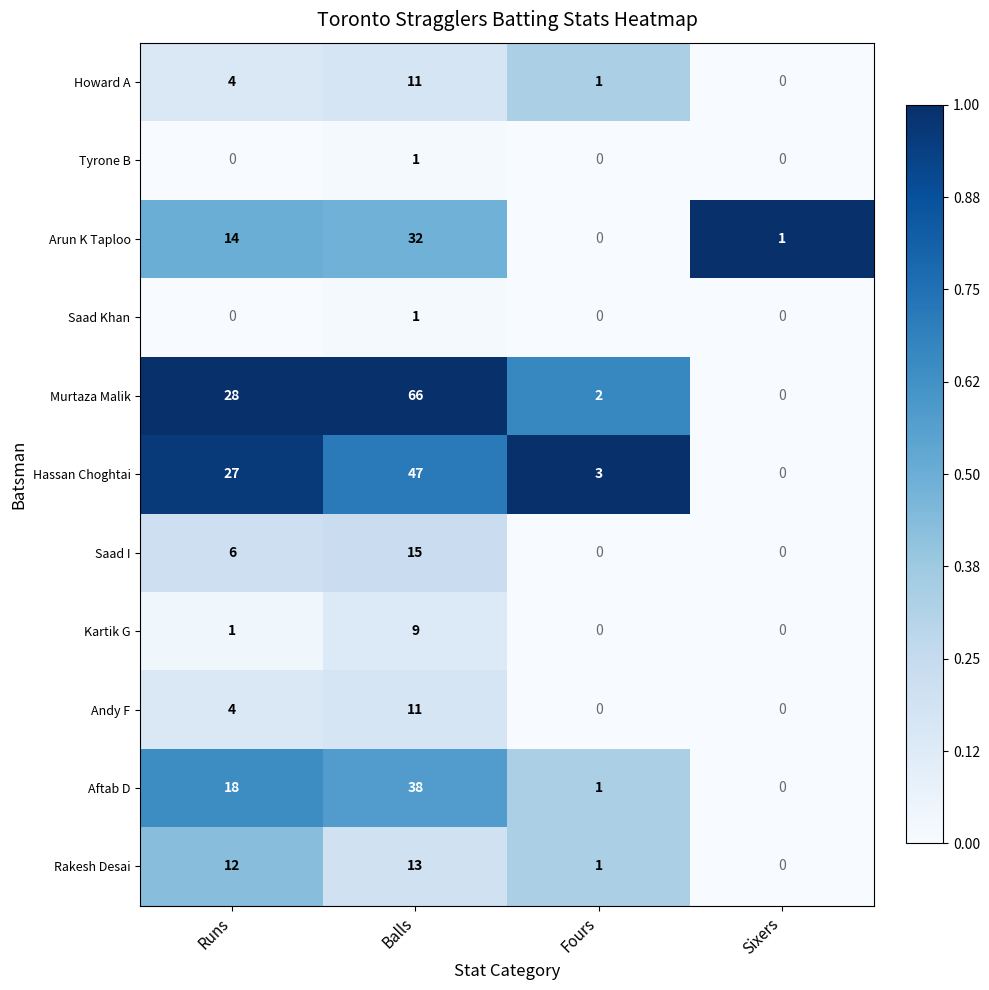

Which series changed the most between Runs and Sixers?

Murtaza Malik